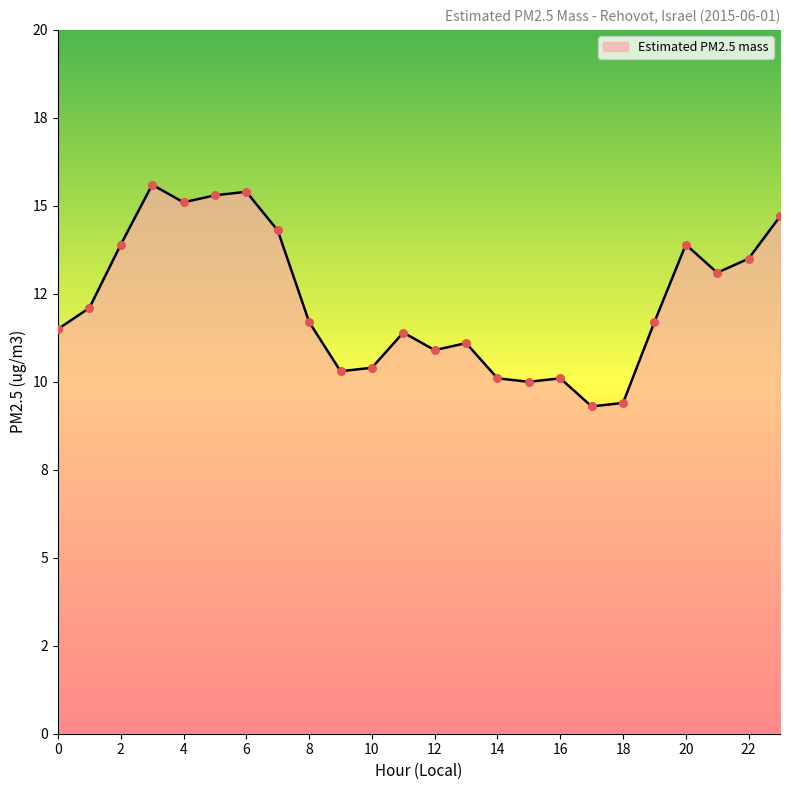

Does the chart have visible grid lines?

No